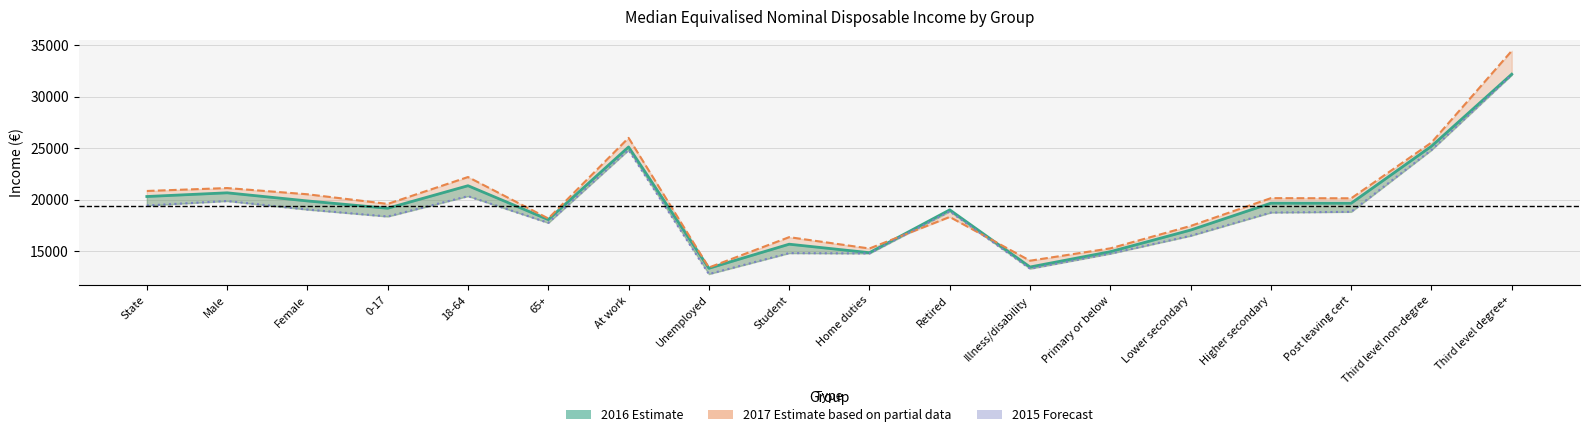

Reading left to right, list all the values displayed in this chart.

2016 (Estimate): State=20331	Male=20690	Female=19901	0-17=19191	18-64=21380	65+=18088	At work=25143	Unemployed=13361	Student=15700	Home duties=14874	Retired=19034	Illness/disability=13484	Primary or below=14973	Lower secondary=17073	Higher secondary=19685	Post leaving cert=19681	Third level non-degree=25219	Third level degree+=32210
2017 (Estimate based on partial data): State=20869	Male=21152	Female=20548	0-17=19612	18-64=22223	65+=18198	At work=26028	Unemployed=13434	Student=16383	Home duties=15282	Retired=18345	Illness/disability=14096	Primary or below=15295	Lower secondary=17472	Higher secondary=20172	Post leaving cert=20157	Third level non-degree=25572	Third level degree+=34481
2015 (Forecast): State=19461	Male=19892	Female=19063	0-17=18390	18-64=20367	65+=17772	At work=24850	Unemployed=12801	Student=14834	Home duties=14802	Retired=18890	Illness/disability=13323	Primary or below=14783	Lower secondary=16516	Higher secondary=18773	Post leaving cert=18844	Third level non-degree=24850	Third level degree+=32146